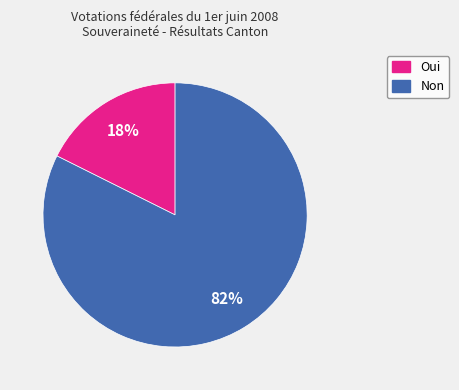

Which has a higher value, Non or Oui?

Non